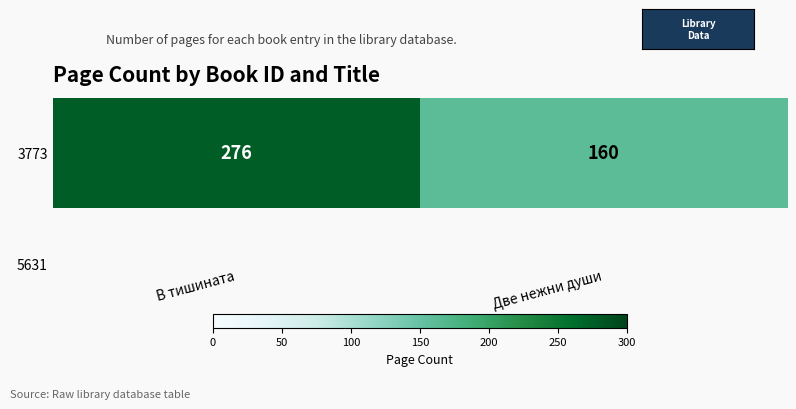

What is the greatest value displayed?

276